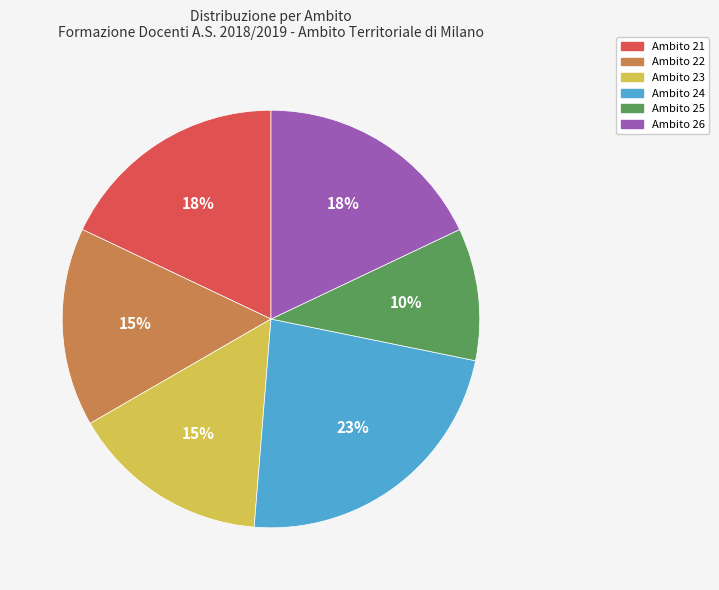

What is the largest slice in the pie chart?

Ambito 24